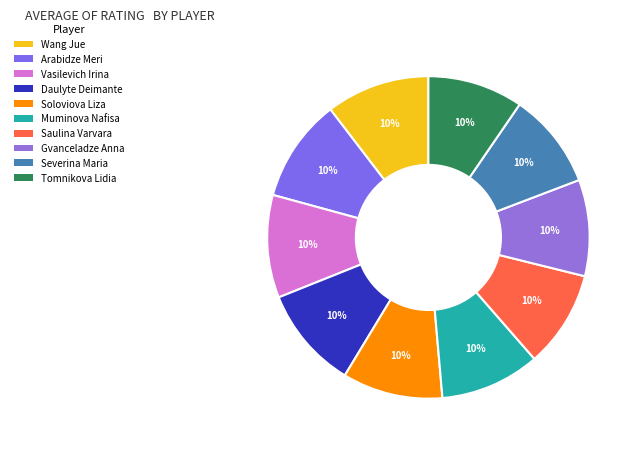

To the nearest percent, what portion does Muminova Nafisa represent?

10%